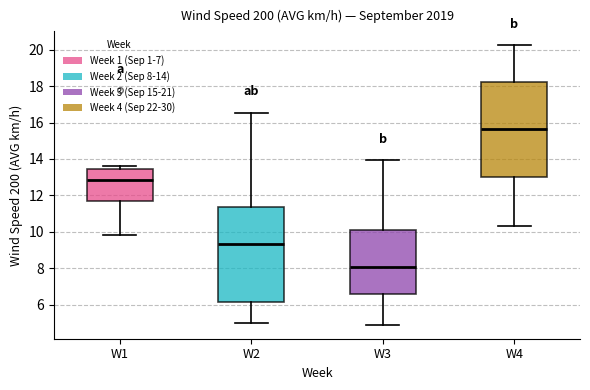

Where is the upper edge of the box for W3 on the y-axis? The values are not printed on the chart, so give them approximately, as read against the axis.

10.0